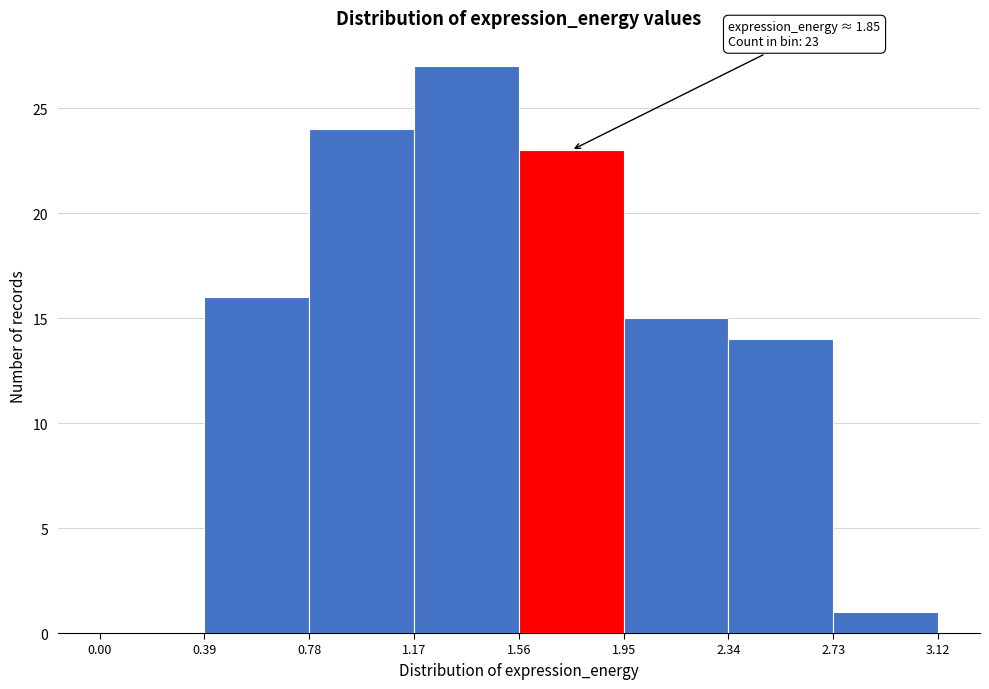

Over which range of the x-axis is the bar tallest?

1.17 to 1.56